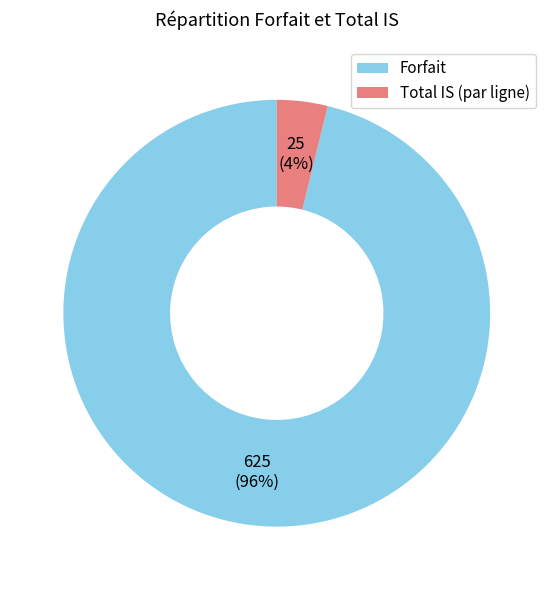

Is it true that Forfait is 96% of the pie?

True